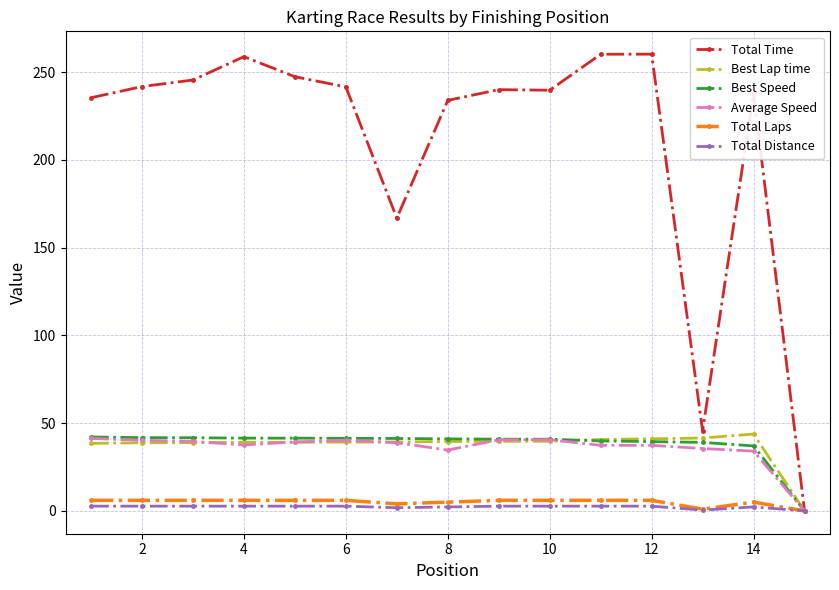

How many categories are shown in the chart?

15